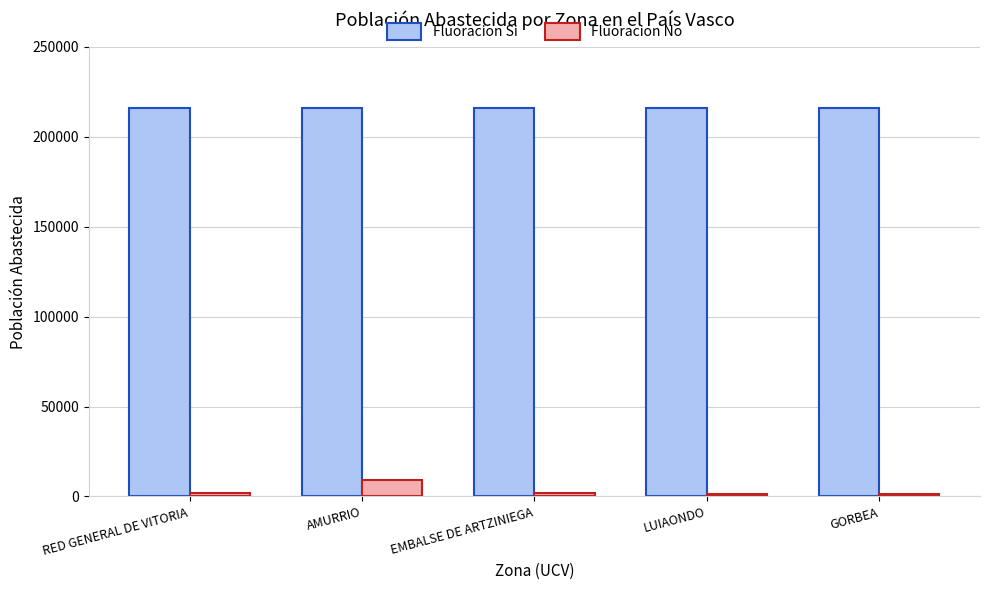

What is the maximum value shown in the chart?

216123